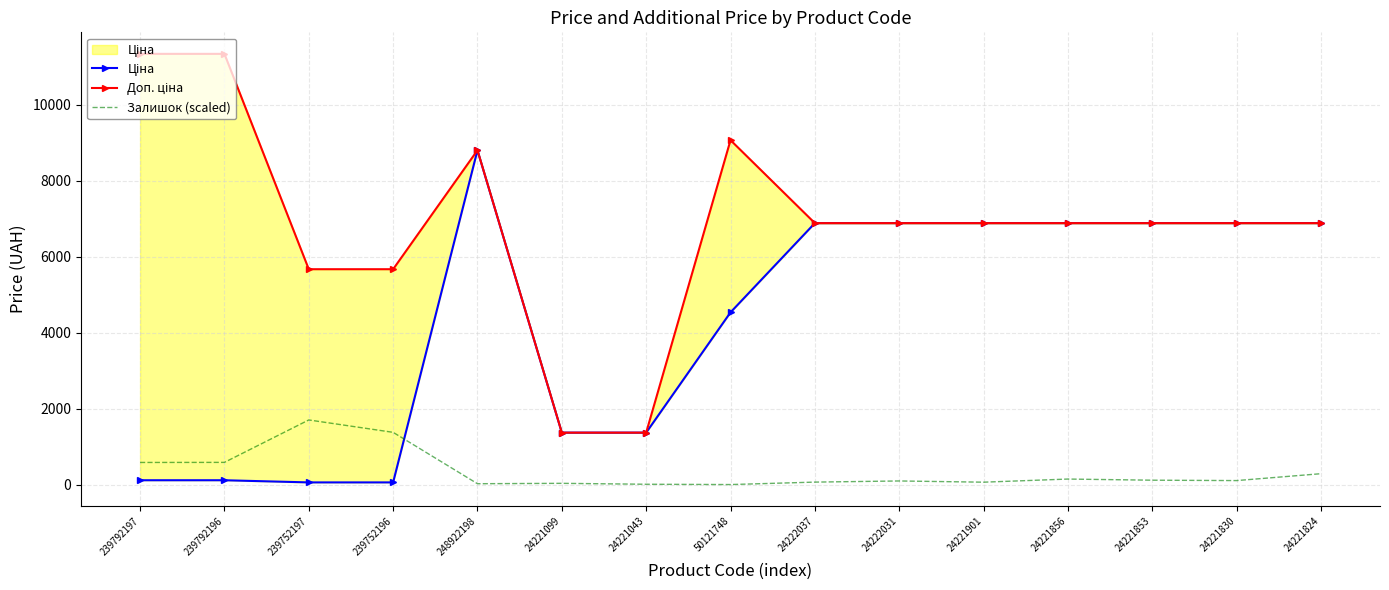

The value of Залишок (scaled) at 239752196 is 2017.2. True or false?

False